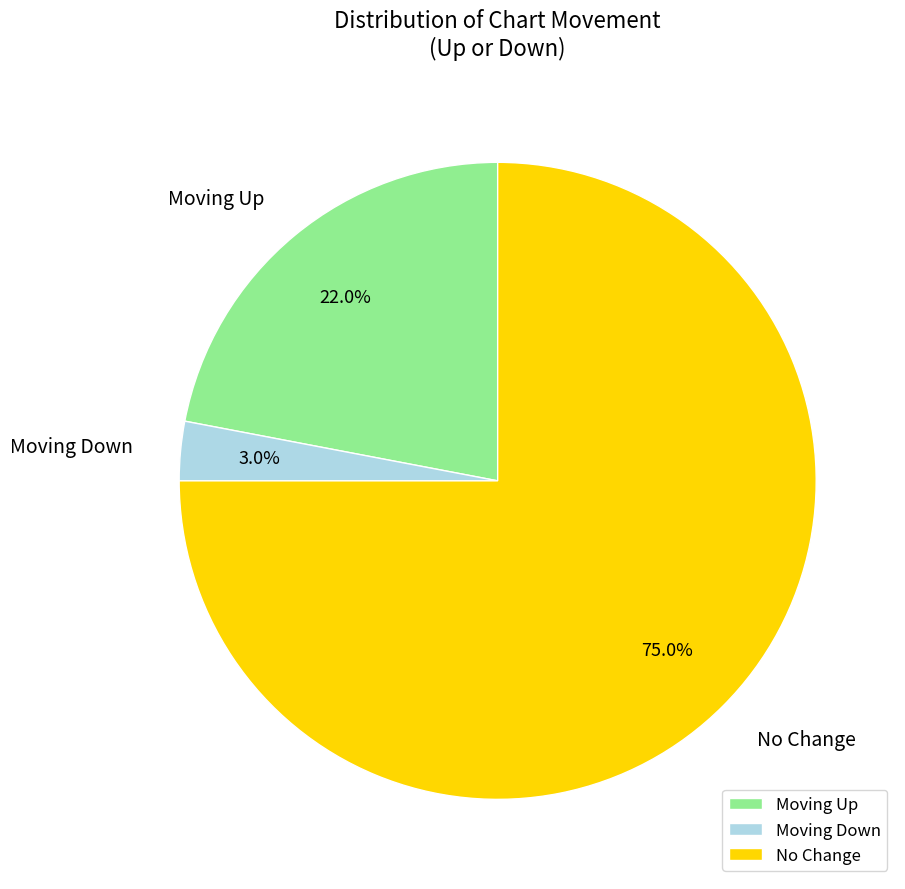

Count the number of slices in the pie.

3